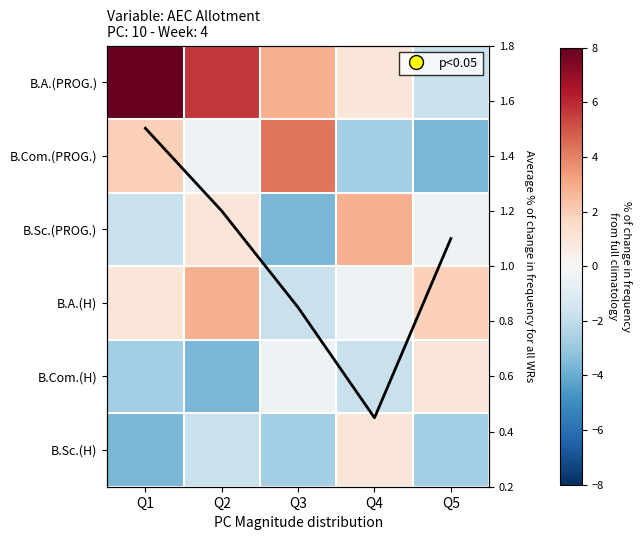

Which series has the widest spread of values?

B.A.(PROG.)